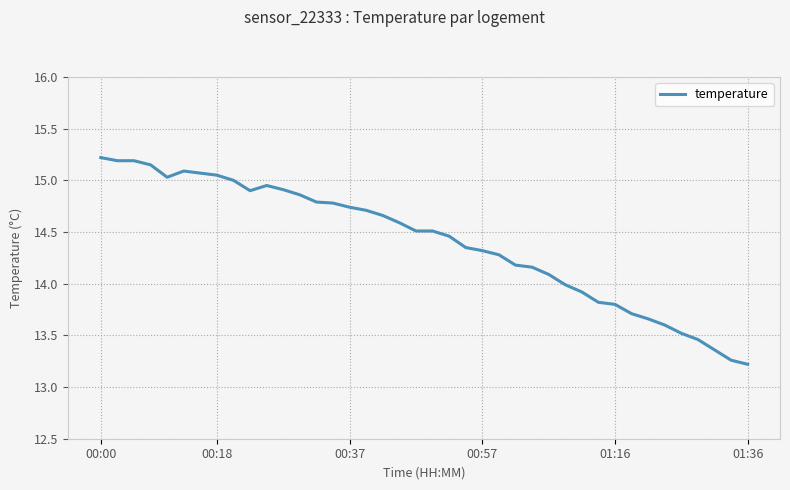

What is the difference between the maximum and minimum values?

2.0